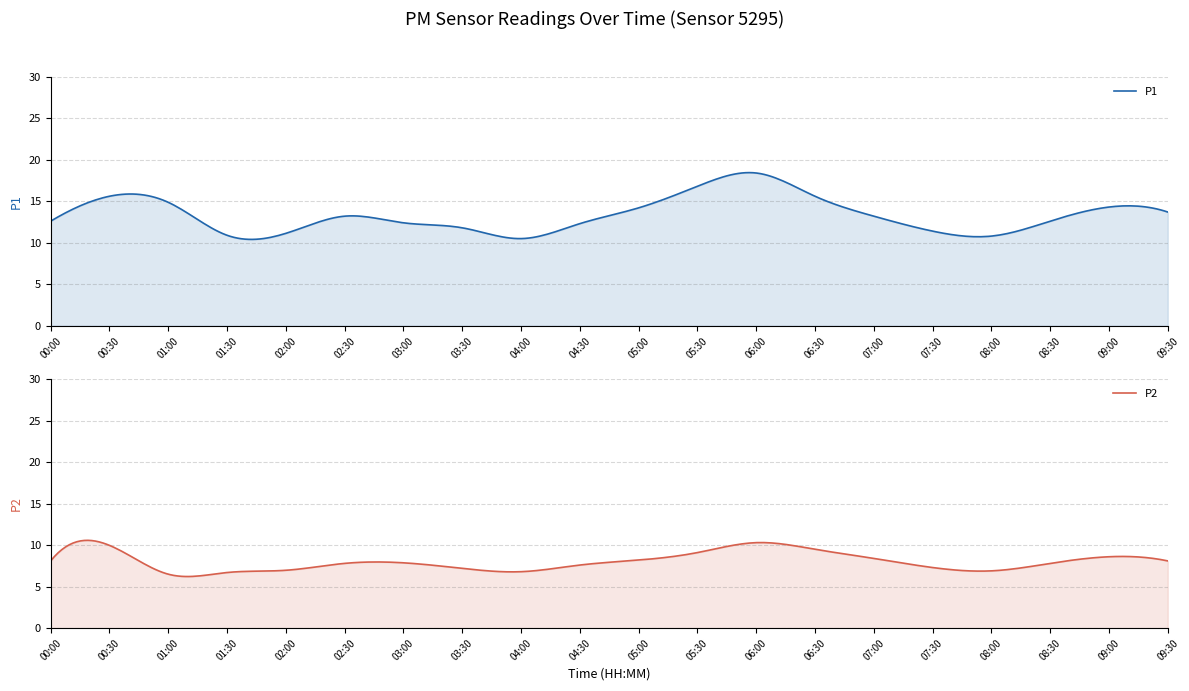

Read the P2 value at 01:00.

6.5